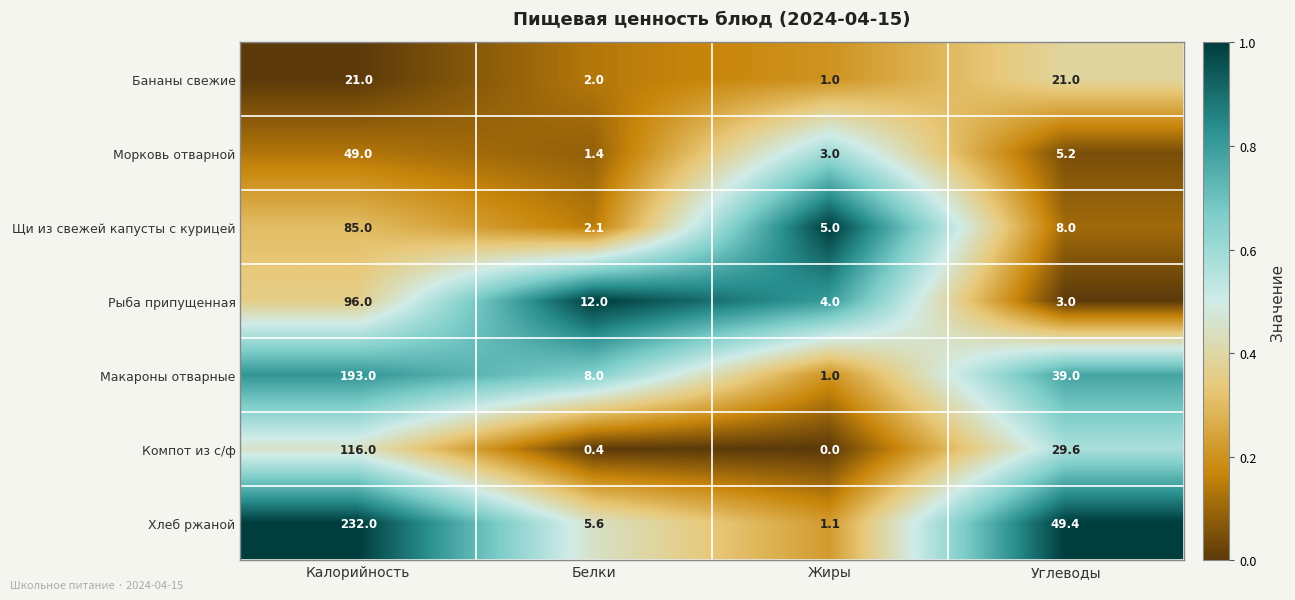

What is the difference between the maximum and minimum values in the Макароны отварные series?

192.0